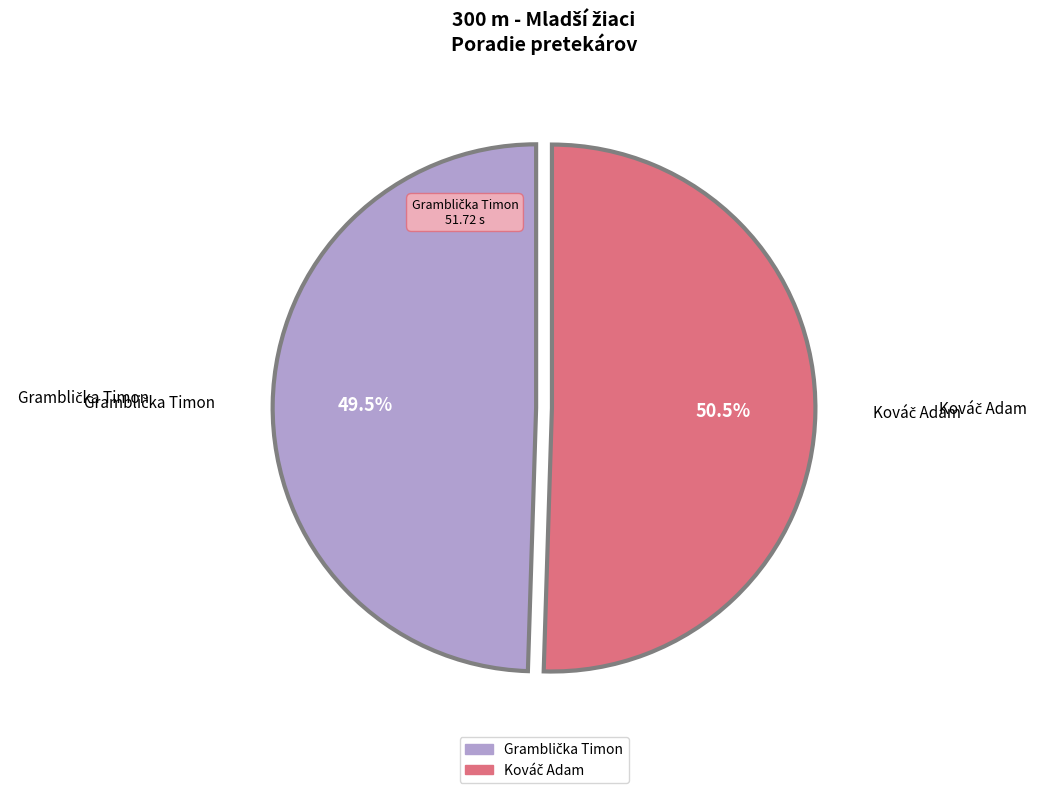

Is there any slice that represents more than half of the pie?

Yes